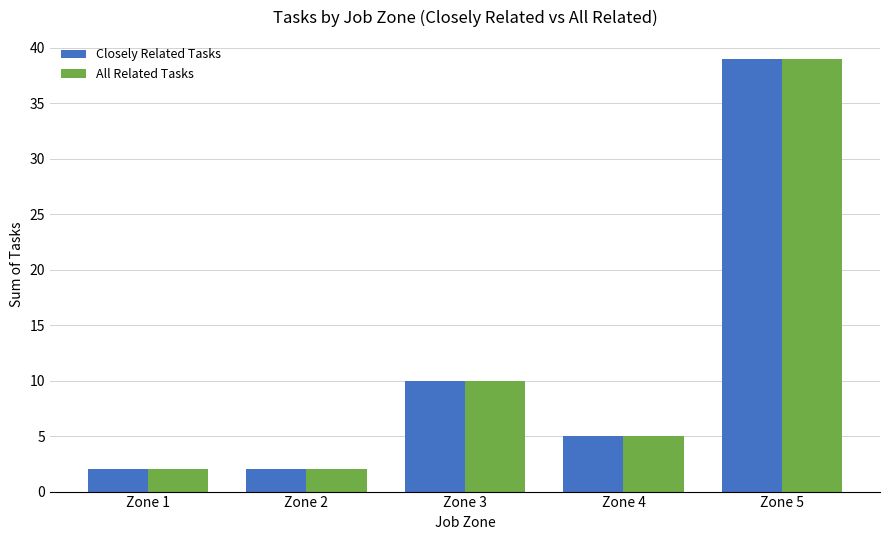

What is the value of the Closely Related Tasks bar at the 2nd from the left?

2